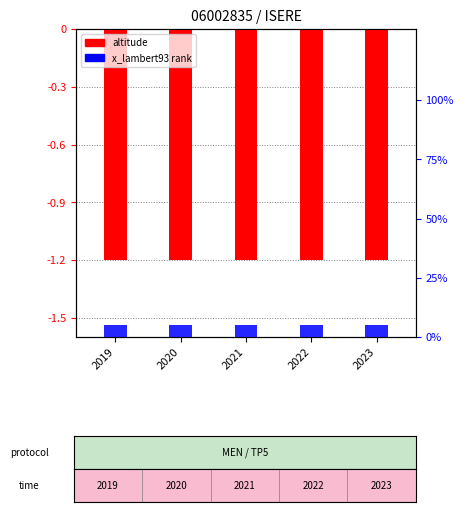

Reading left to right, list all the values displayed in this chart.

altitude (norm.): 2019=-1.2	2020=-1.2	2021=-1.2	2022=-1.2	2023=-1.2
x_lambert93 rank: 2019=5.0	2020=5.0	2021=5.0	2022=5.0	2023=5.0